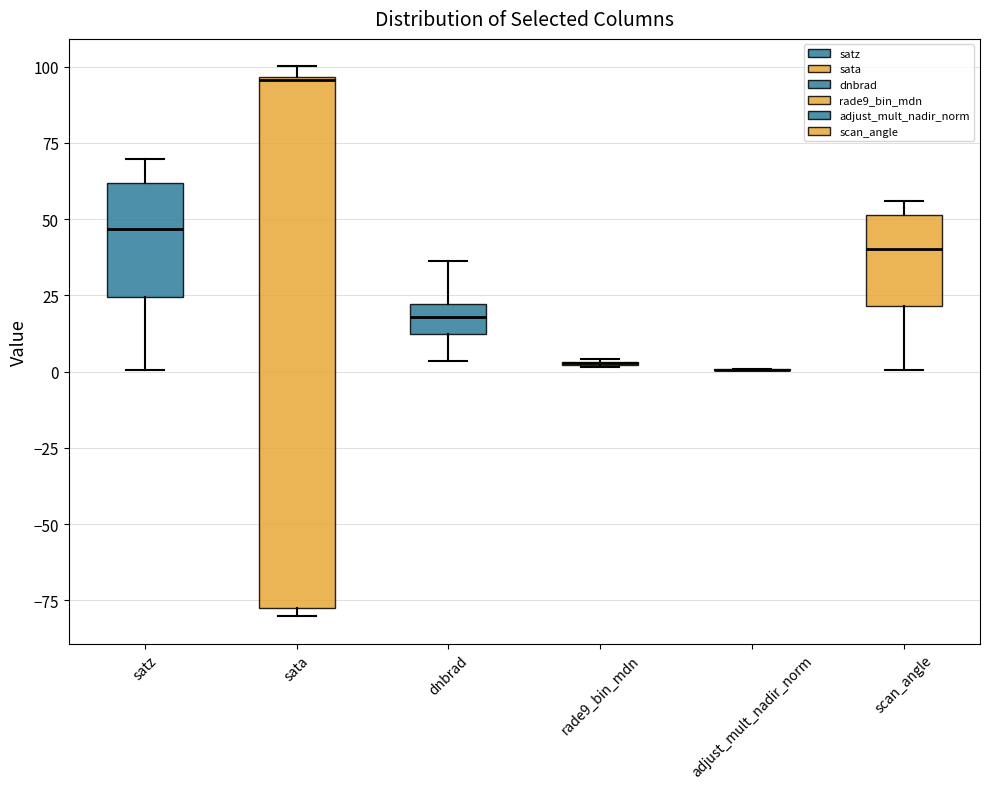

Reading left to right, transcribe this box plot: for each box, give where its median line is, the range the box spans, and where its two whiskers end, as read against the y-axis. The values are not printed on the chart, so give them approximately, as read against the axis.

satz: median 45, box 25 to 60, whiskers 0 to 70
sata: median 95, box -80 to 95, whiskers -80 (just below the box's lower edge) to 100
dnbrad: median 20 (inside the box), box 10 to 20, whiskers 5 to 35
rade9_bin_mdn: box collapsed to a line at 5, whiskers 0 to 5
adjust_mult_nadir_norm: box collapsed to a line at 0, whiskers 0 to 0
scan_angle: median 40, box 20 to 50, whiskers 0 to 55